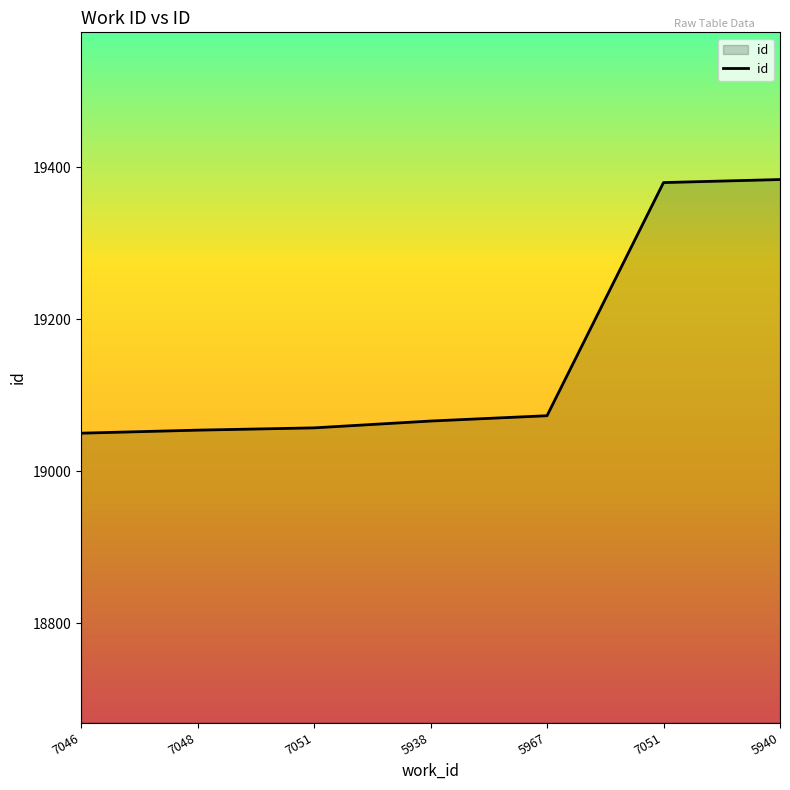

Does the chart have visible grid lines?

No